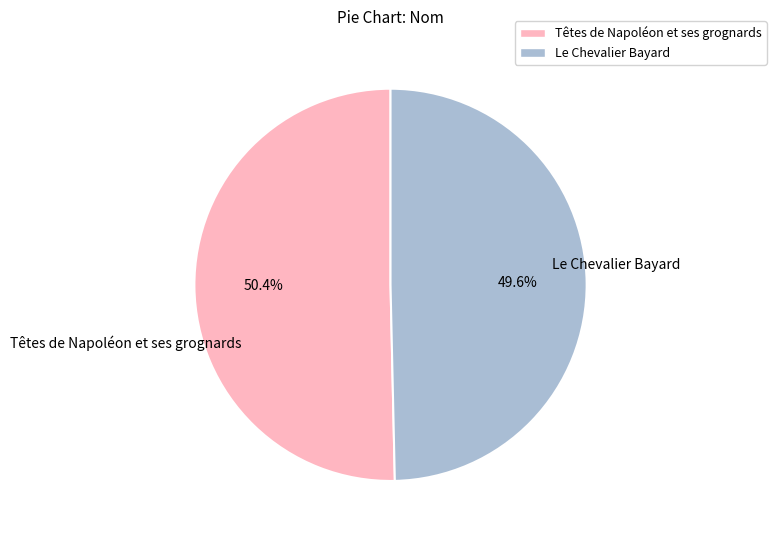

To the nearest percent, what is the difference between the Le Chevalier Bayard and Têtes de Napoléon et ses grognards slice percentages?

1%